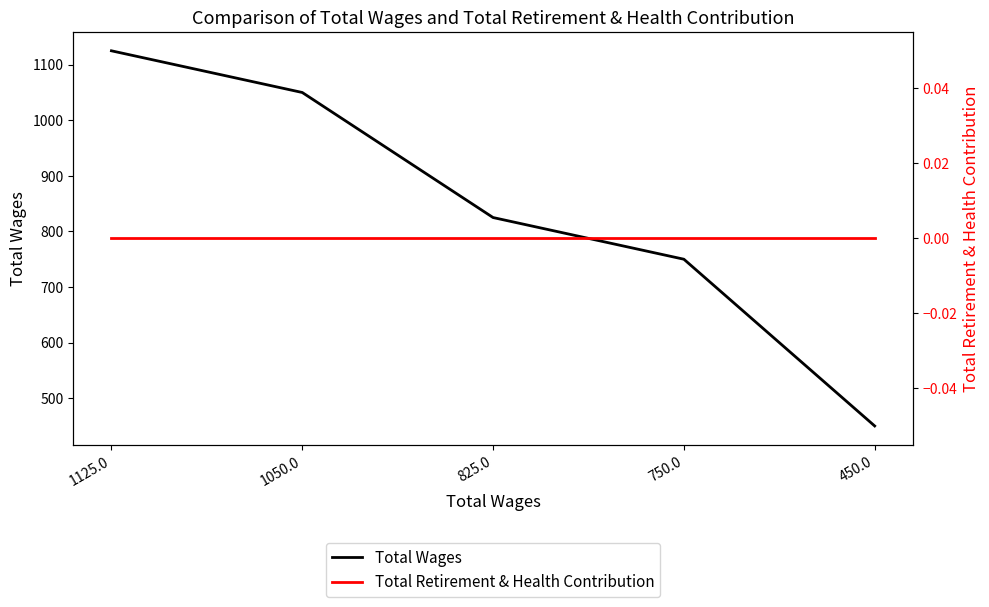

True or false: Total Wages has a value of 207 at 825.0.

False